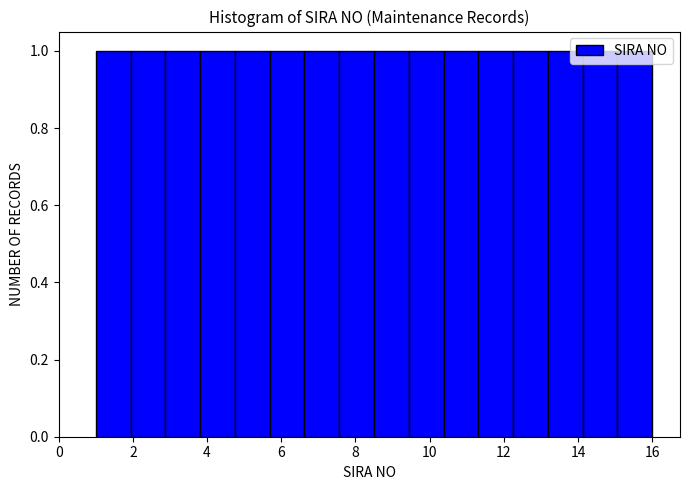

How tall is the bar that spans 3.8 to 4.8 on the x-axis? Neither the bar edges nor the heights are printed on the chart, so give them approximately, as read against the axes.

1